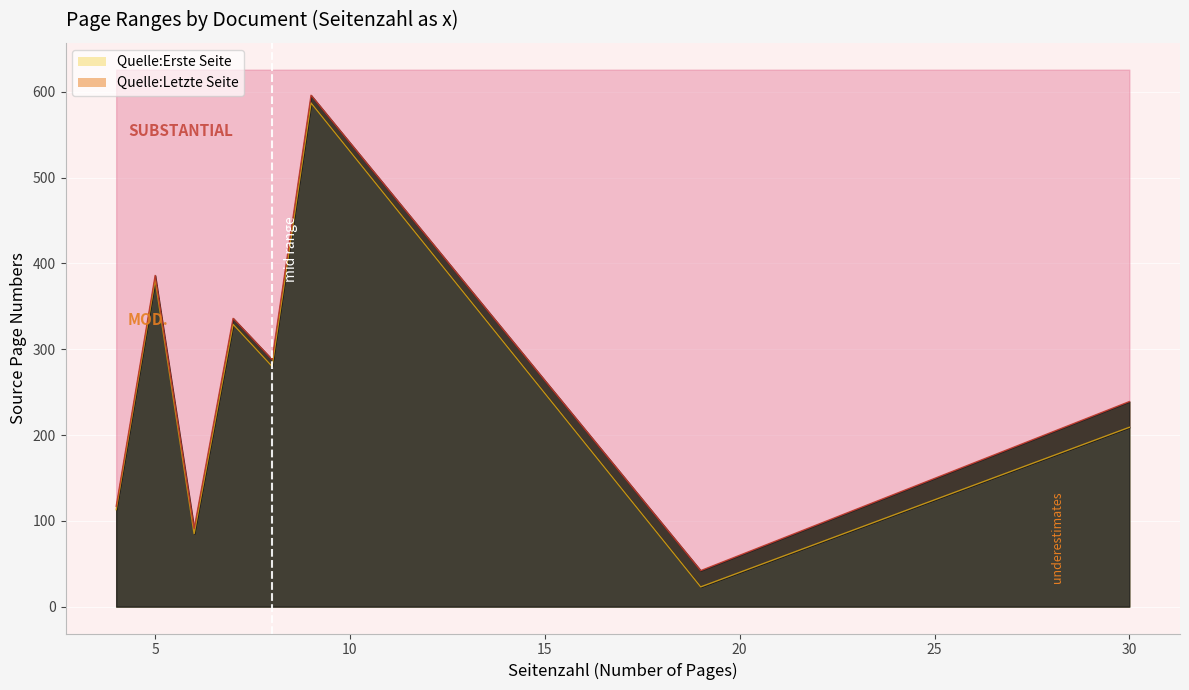

What is the lowest value of the Quelle:Erste Seite series?

23